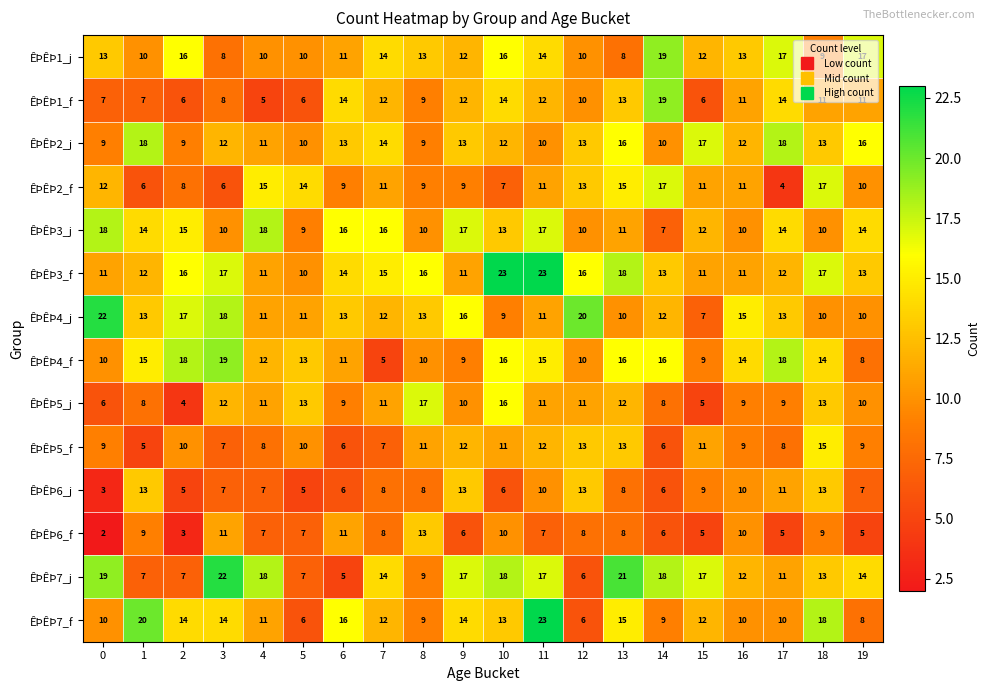

What value does the ÊÞÊÞ3_f series have at 7, to the nearest 10?

20